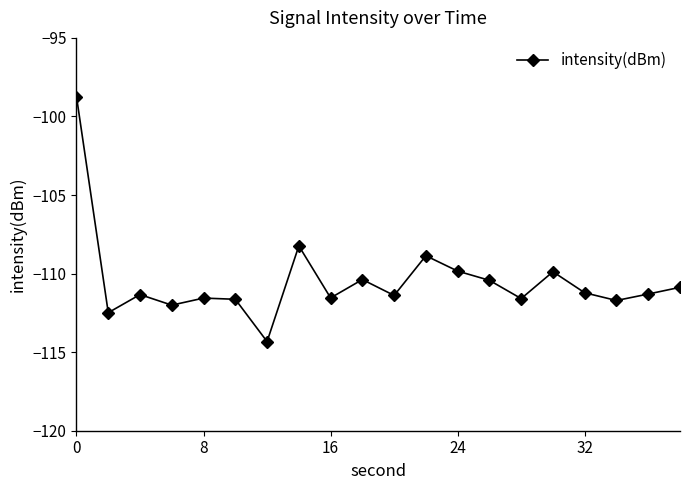

What is the difference between the maximum and minimum values?

15.6